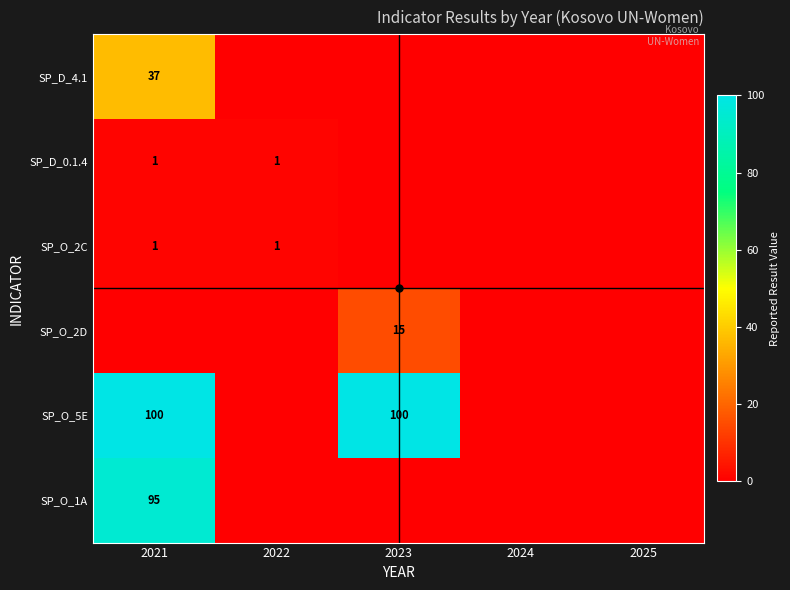

Which label corresponds to the largest value in the chart?

2021